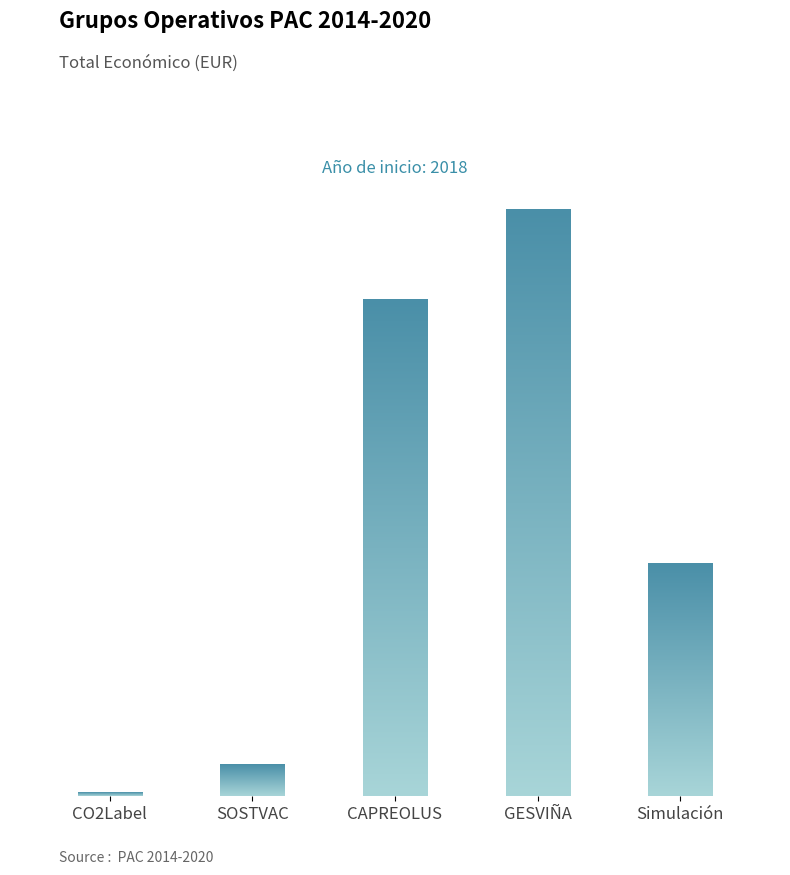

What is the sum of the values at Simulación and SOSTVAC?

2607620